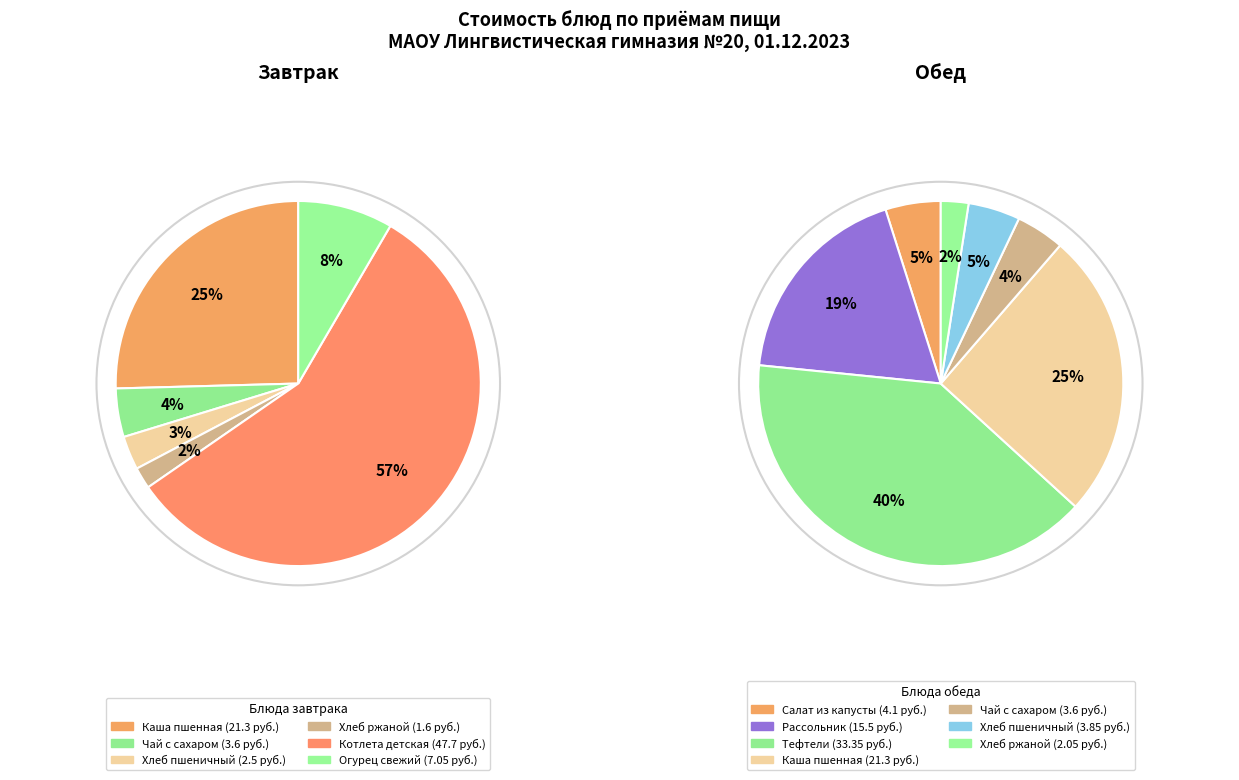

True or false: Рассольник ленинградский accounts for 14% of the total.

False